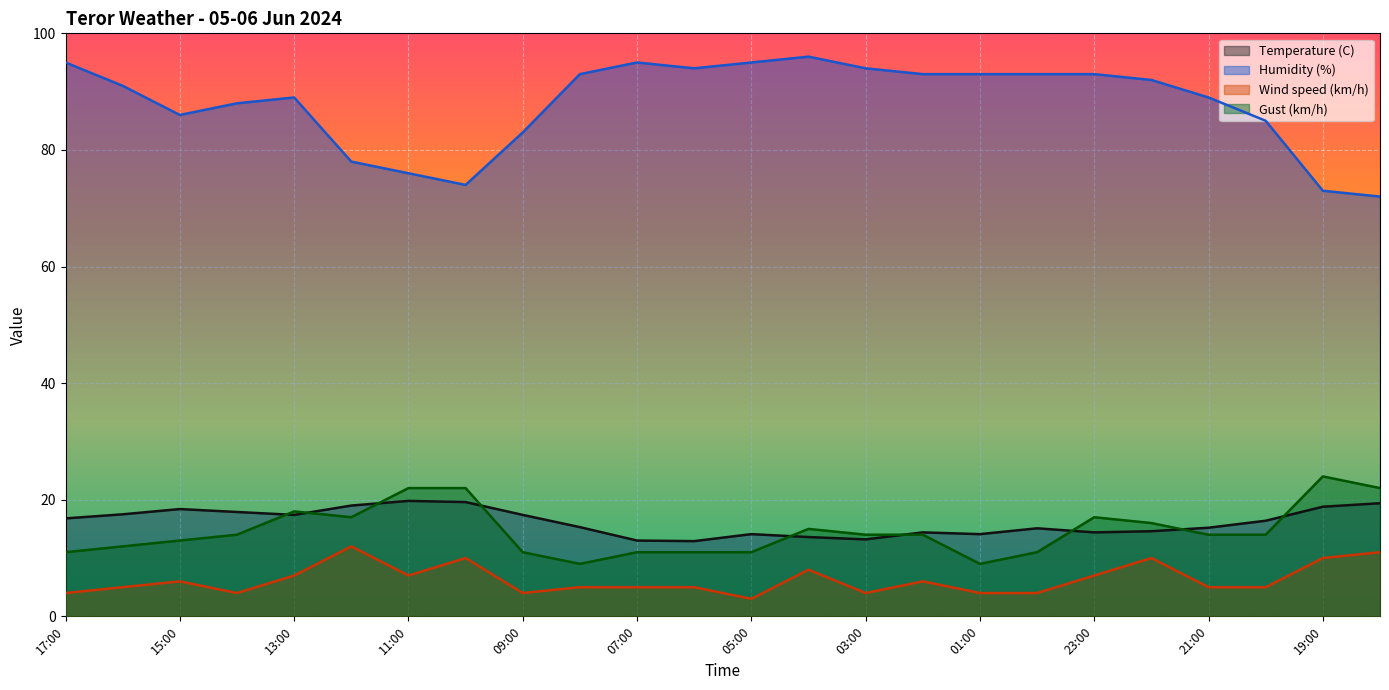

Which has a higher value, 23:00 or 07:00?

23:00